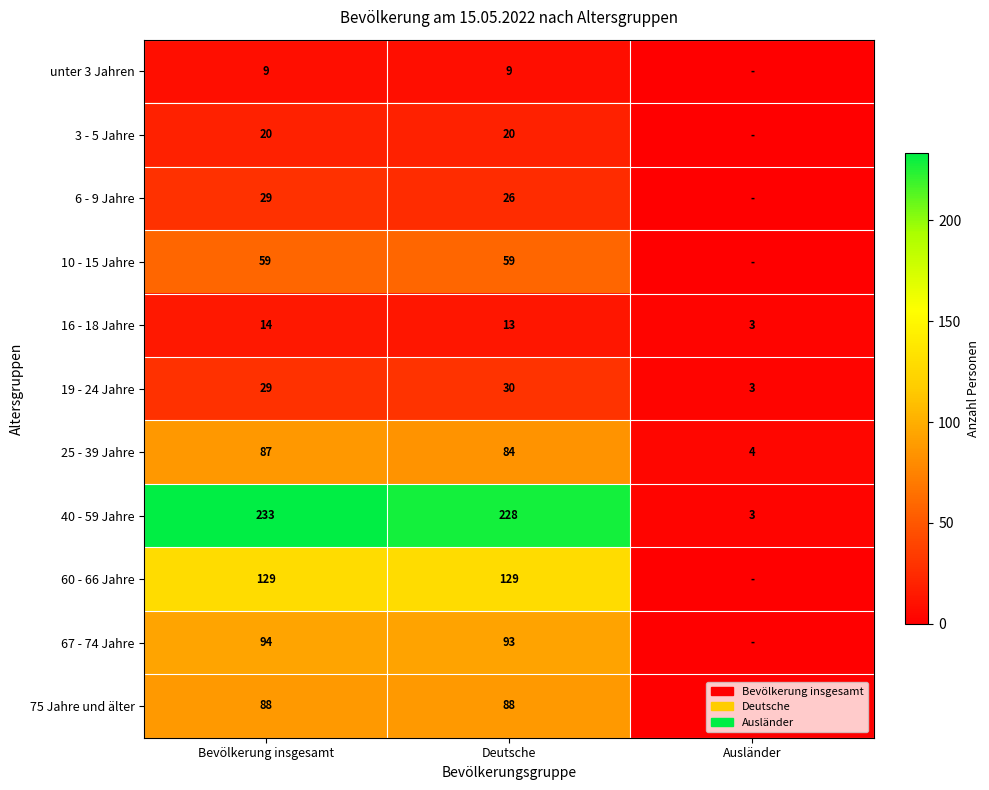

At how many categories does at least one series exceed 85?

2